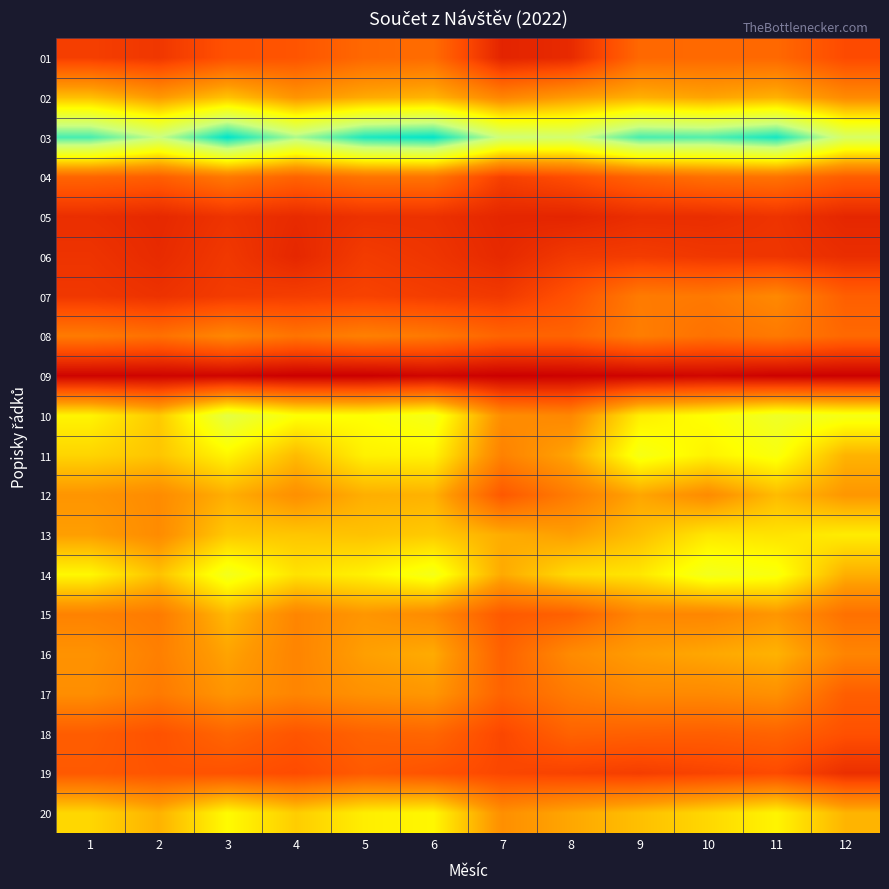

Rank the series by their maximum value, from highest to lowest.

03, 10, 14, 11, 20, 13, 02, 12, 15, 16, 17, 07, 08, 04, 01, 18, 19, 06, 05, 09